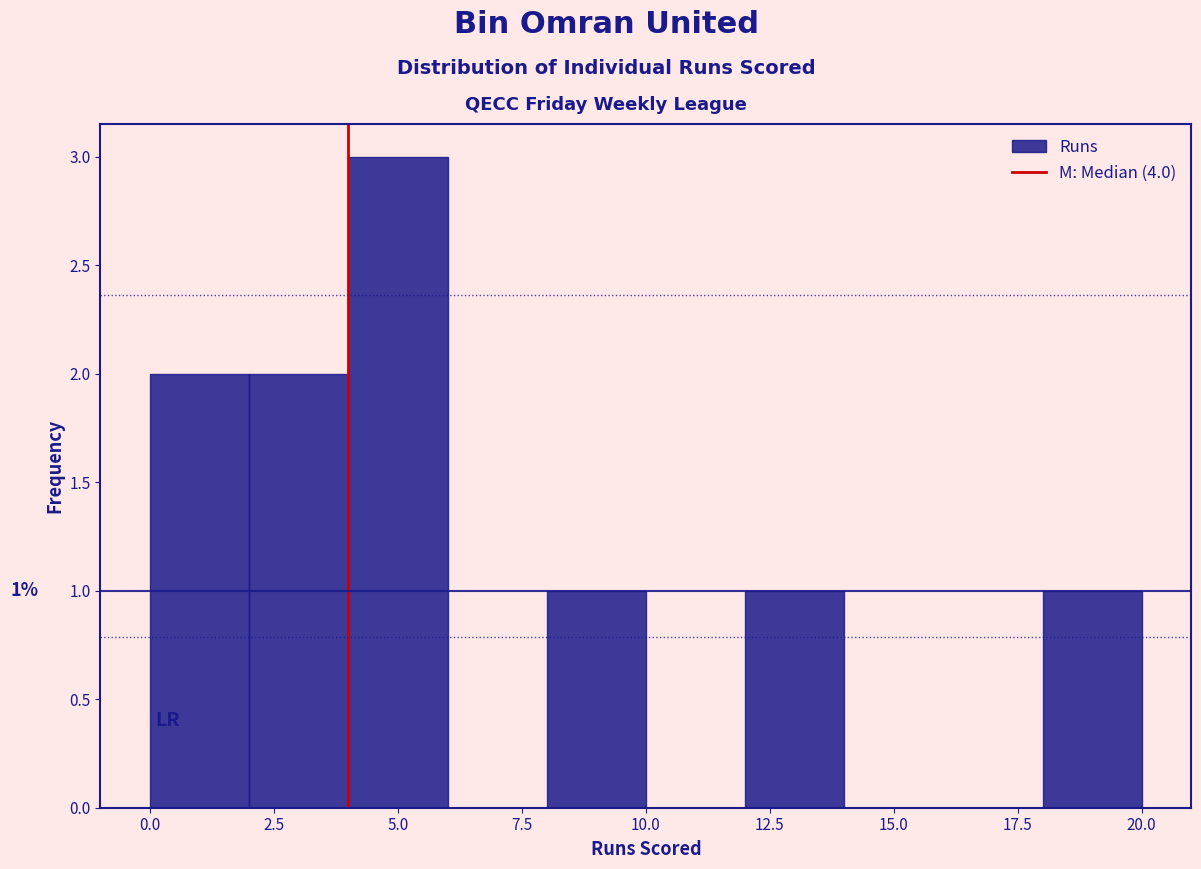

Which range on the x-axis has the tallest bar?

4 to 6